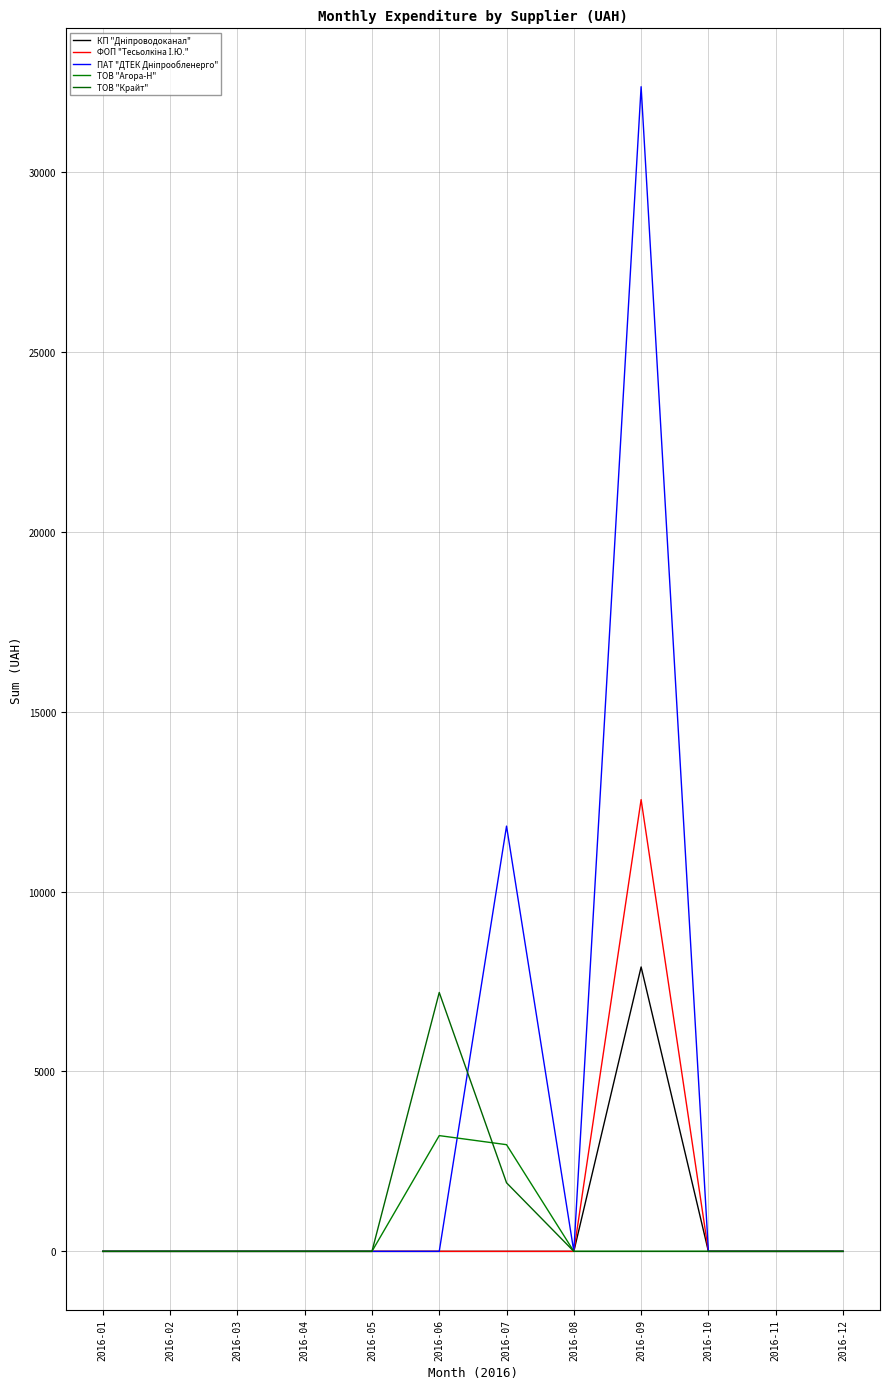

Does the chart have visible grid lines?

Yes